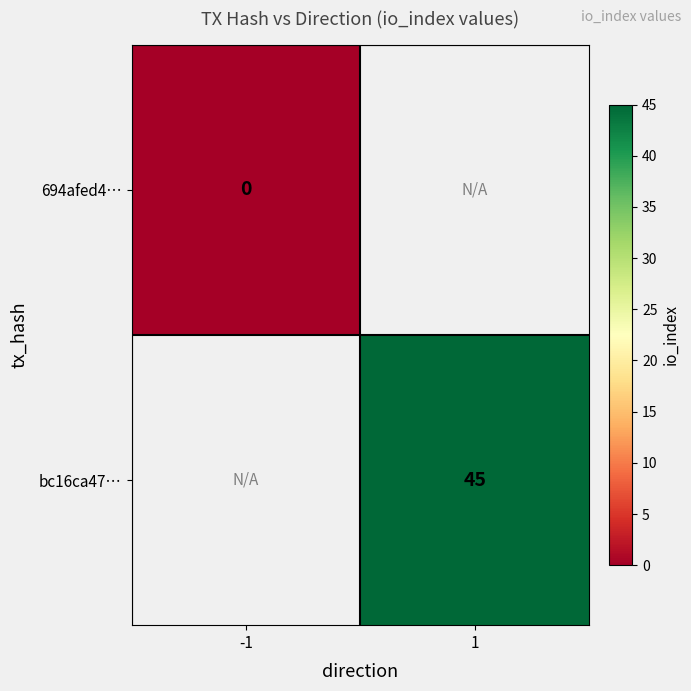

What is the greatest value displayed?

45.0